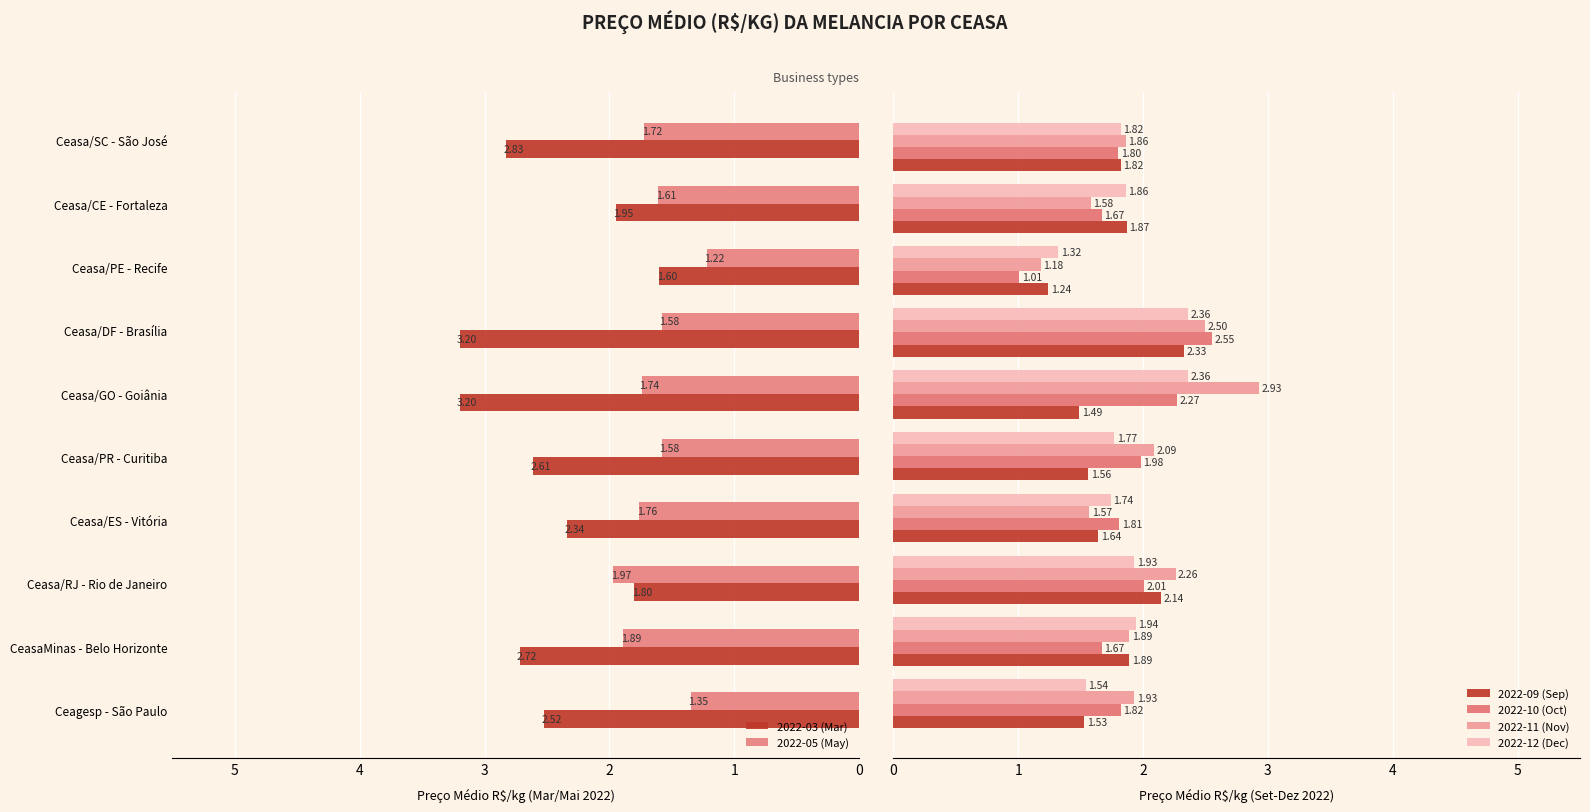

Reading left to right, extract all data points from this chart.

2022-03 (Mar): 2.5	2.7	1.8	2.3	2.6	3.2	3.2	1.6	1.9	2.8
2022-05 (May): 1.4	1.9	2.0	1.8	1.6	1.7	1.6	1.2	1.6	1.7
2022-09 (Sep): 1.5	1.9	2.1	1.6	1.6	1.5	2.3	1.2	1.9	1.8
2022-10 (Oct): 1.8	1.7	2.0	1.8	2.0	2.3	2.5	1.0	1.7	1.8
2022-11 (Nov): 1.9	1.9	2.3	1.6	2.1	2.9	2.5	1.2	1.6	1.9
2022-12 (Dec): 1.5	1.9	1.9	1.7	1.8	2.4	2.4	1.3	1.9	1.8